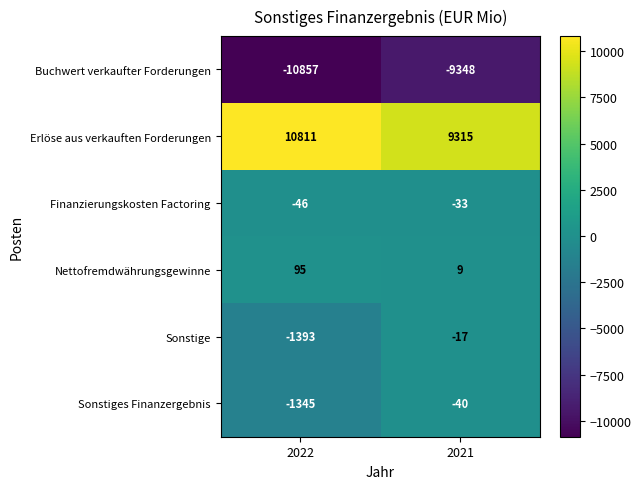

Between 2022 and 2021, which series saw the biggest shift?

Buchwert verkaufter Forderungen